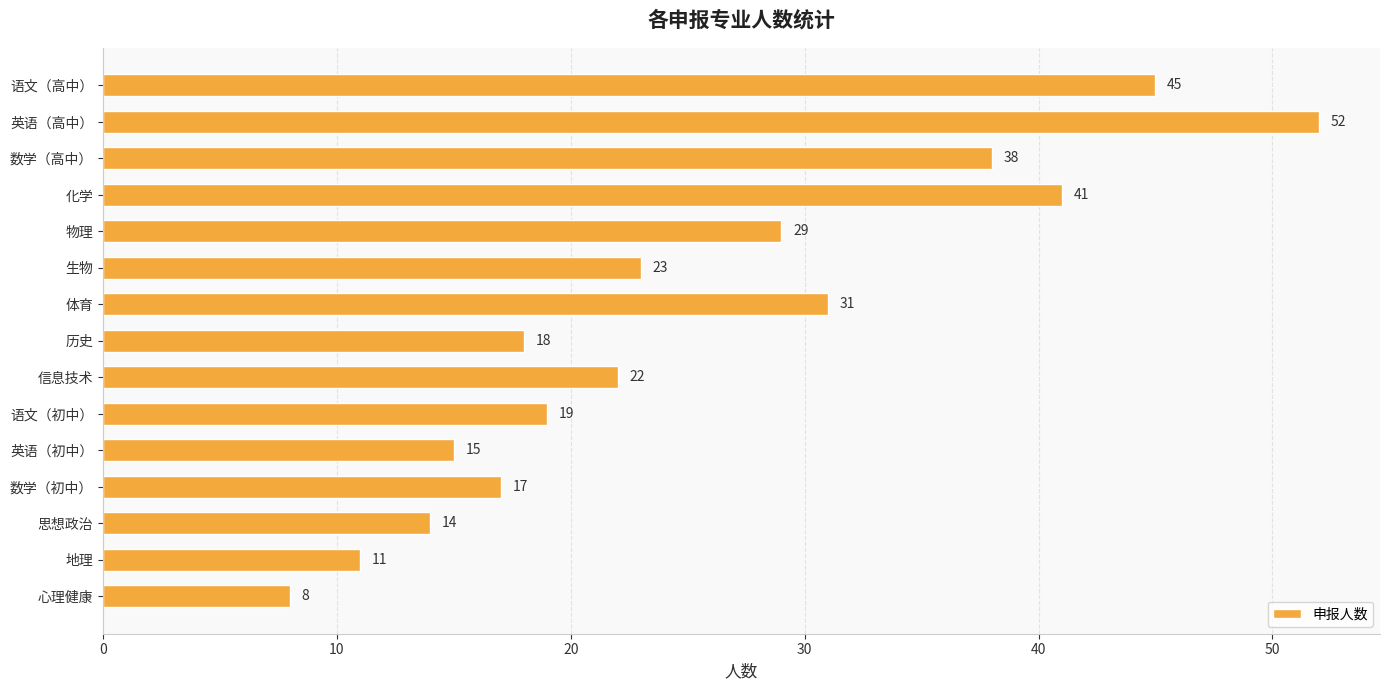

Count the number of data series in this chart.

1